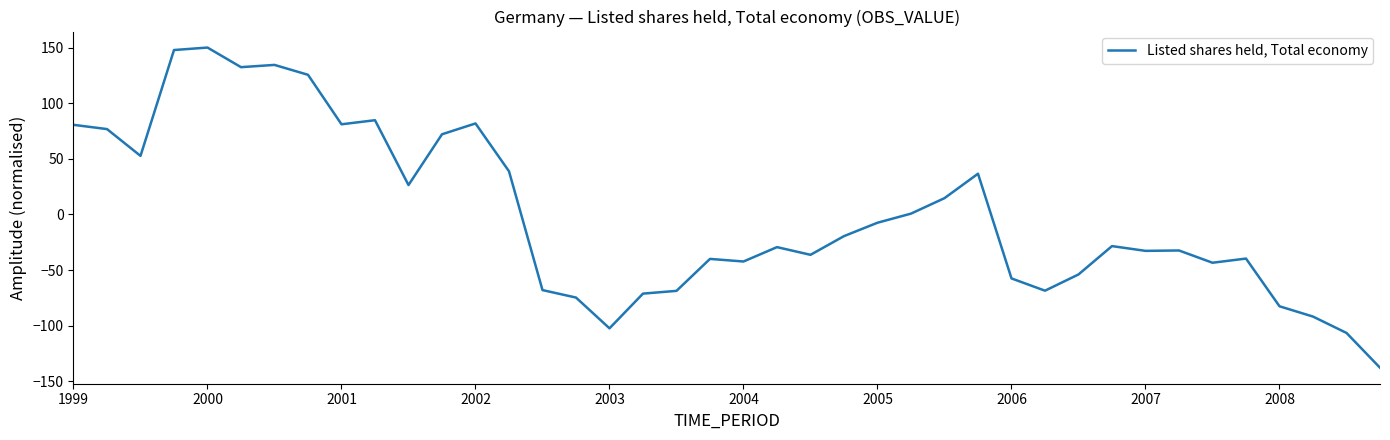

What is the greatest value displayed?

150.0